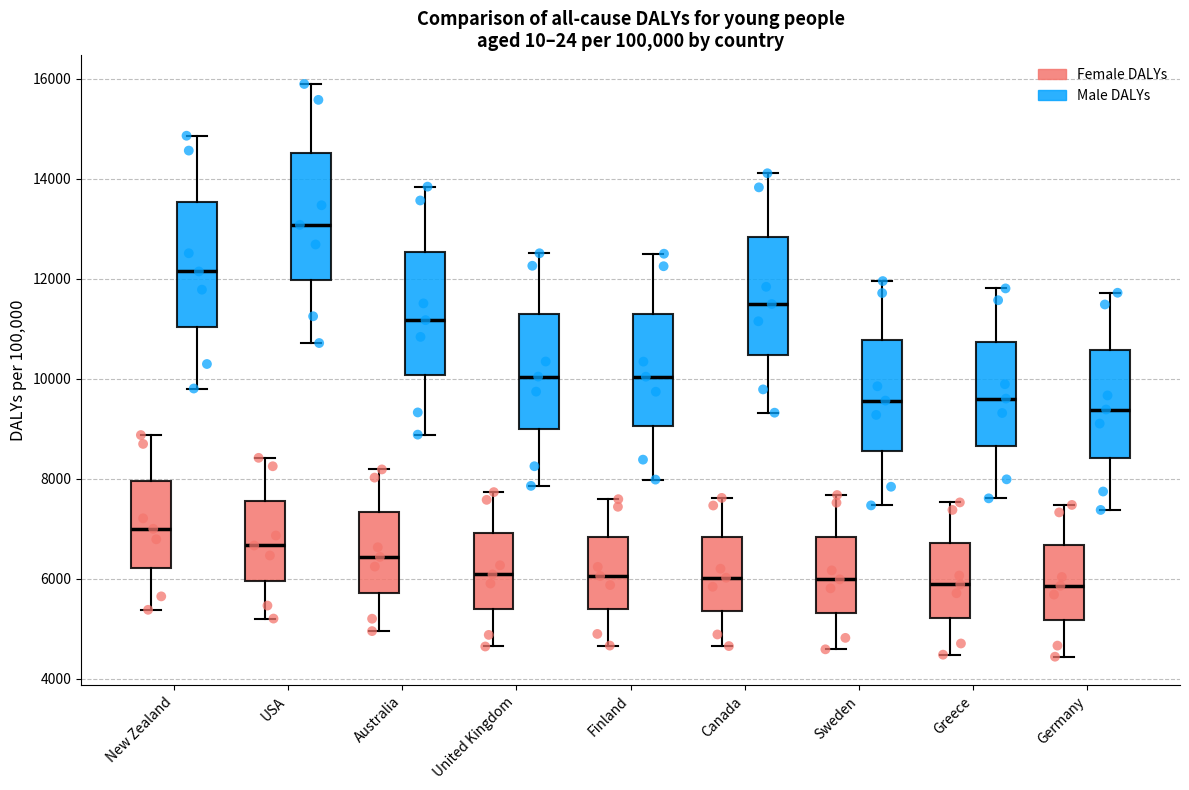

Reading left to right, read every box against the y-axis: the position of its median line, the range the box covers, and the ends of its whiskers. The values are not printed on the chart, so give them approximately, as read against the axis.

New Zealand (Female DALYs): median 7000, box 6200 to 8000, whiskers 5400 to 8800
New Zealand (Male DALYs): median 12200, box 11000 to 13600, whiskers 9800 to 14800
USA (Female DALYs): median 6600, box 6000 to 7600, whiskers 5200 to 8400
USA (Male DALYs): median 13000, box 12000 to 14600, whiskers 10800 to 15800
Australia (Female DALYs): median 6400, box 5800 to 7400, whiskers 5000 to 8200
Australia (Male DALYs): median 11200, box 10000 to 12600, whiskers 8800 to 13800
United Kingdom (Female DALYs): median 6000, box 5400 to 7000, whiskers 4600 to 7800
United Kingdom (Male DALYs): median 10000, box 9000 to 11400, whiskers 7800 to 12600
Finland (Female DALYs): median 6000, box 5400 to 6800, whiskers 4600 to 7600
Finland (Male DALYs): median 10000, box 9000 to 11200, whiskers 8000 to 12600
Canada (Female DALYs): median 6000, box 5400 to 6800, whiskers 4600 to 7600
Canada (Male DALYs): median 11400, box 10400 to 12800, whiskers 9400 to 14200
Sweden (Female DALYs): median 6000, box 5400 to 6800, whiskers 4600 to 7600
Sweden (Male DALYs): median 9600, box 8600 to 10800, whiskers 7400 to 12000
Greece (Female DALYs): median 5800, box 5200 to 6800, whiskers 4400 to 7600
Greece (Male DALYs): median 9600, box 8600 to 10800, whiskers 7600 to 11800
Germany (Female DALYs): median 5800, box 5200 to 6600, whiskers 4400 to 7400
Germany (Male DALYs): median 9400, box 8400 to 10600, whiskers 7400 to 11800